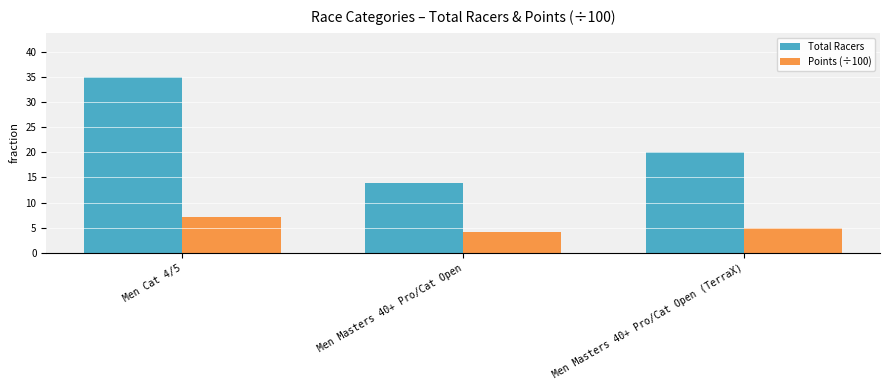

What is the label of the 3rd bar from the left?

Men Masters 40+ Pro/Cat Open (TerraX)